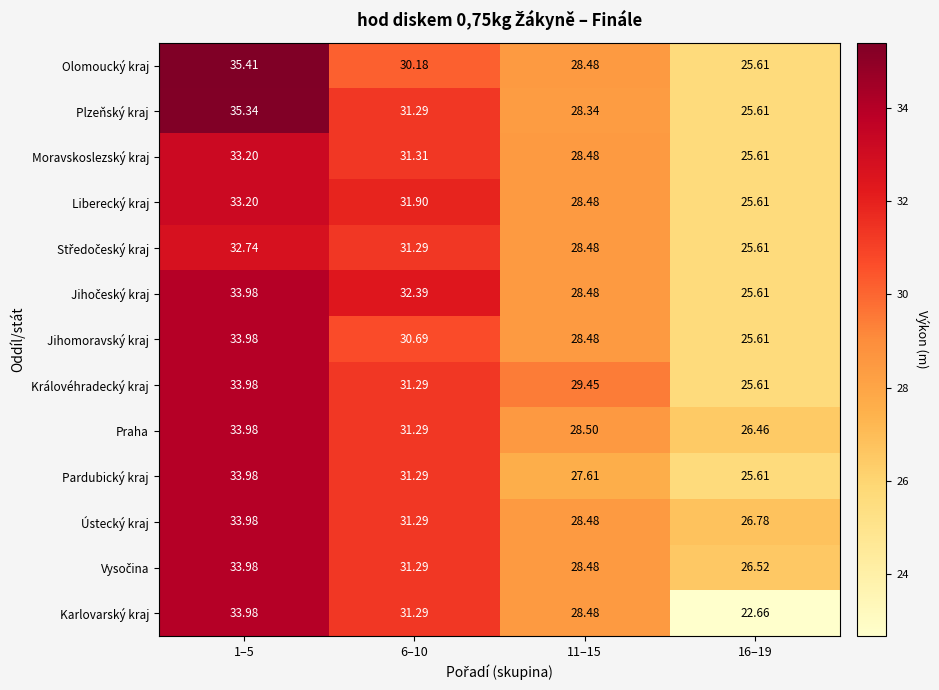

Which series has the widest spread of values?

Karlovarský kraj